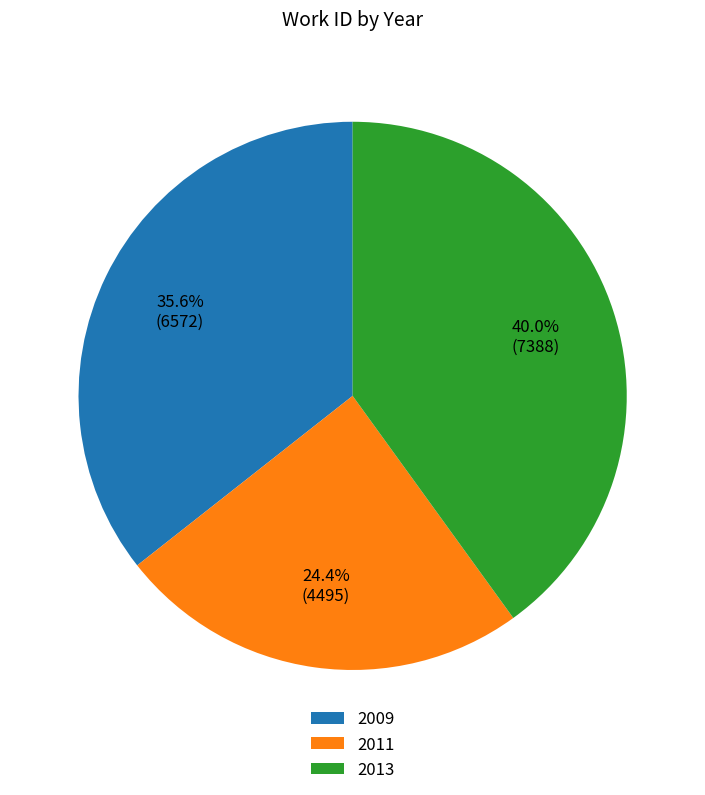

To the nearest percent, what portion does 2009 represent?

36%